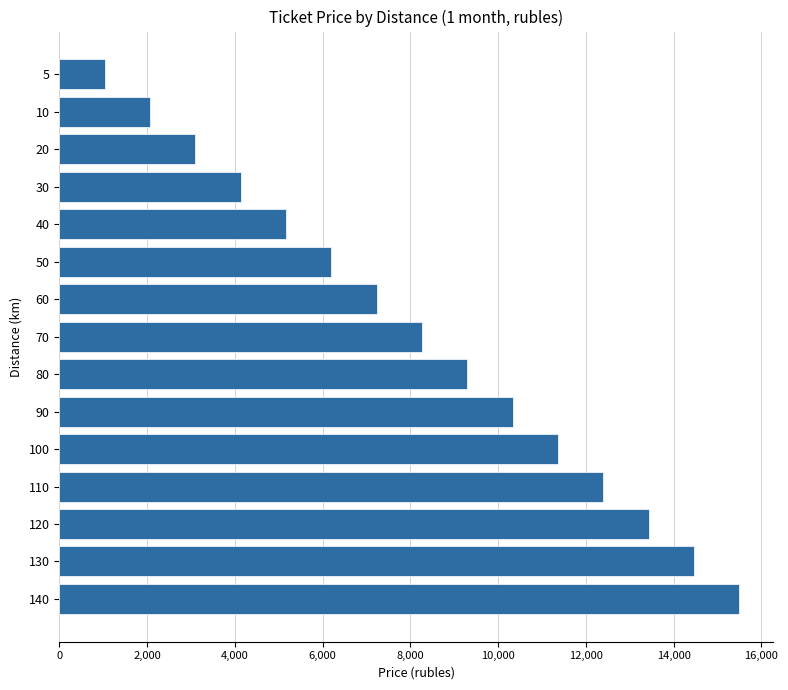

What is the maximum value shown in the chart?

15498